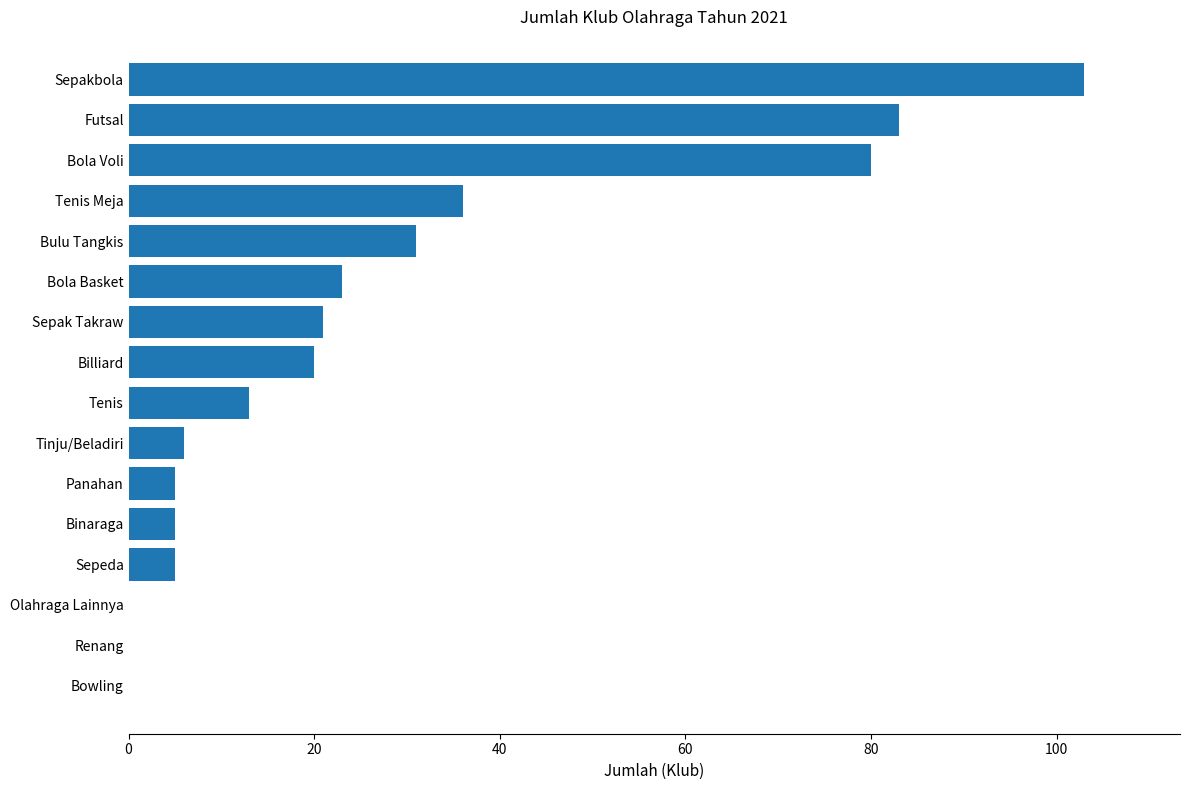

Which has a higher value, Sepak Takraw or Futsal?

Futsal